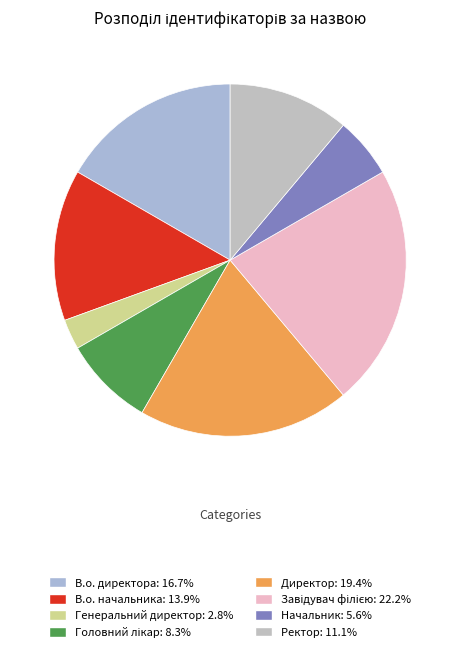

How many slices are in this pie chart?

8